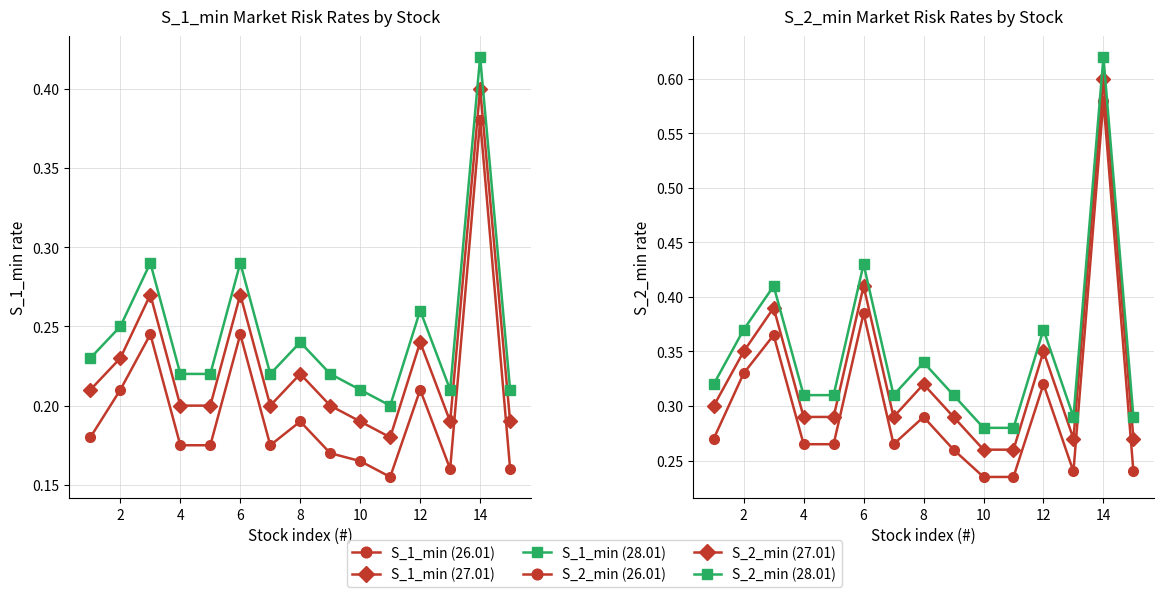

How many interior local peaks does the S_2_min (26.01) series have?

5